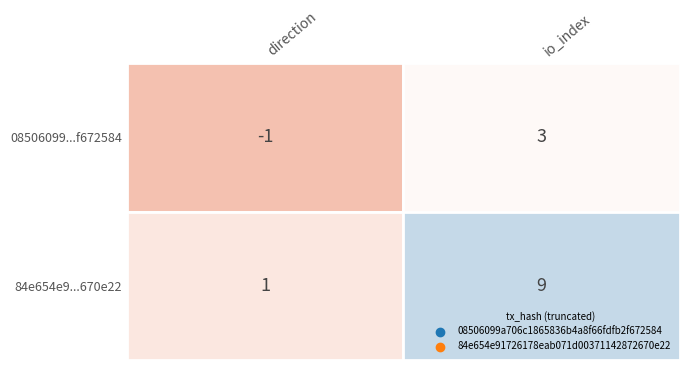

What is the sum of the 84e654e91726178eab071d00371142872670e22 values at 1 and 0?

10